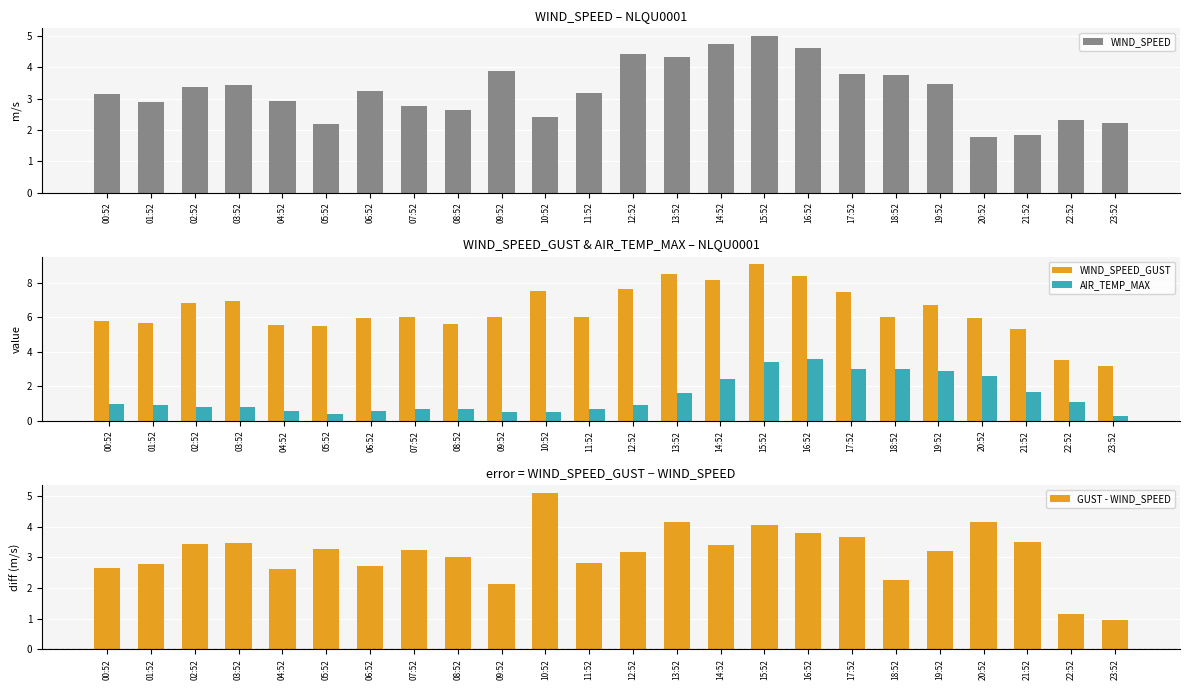

What is the greatest value displayed?

9.1